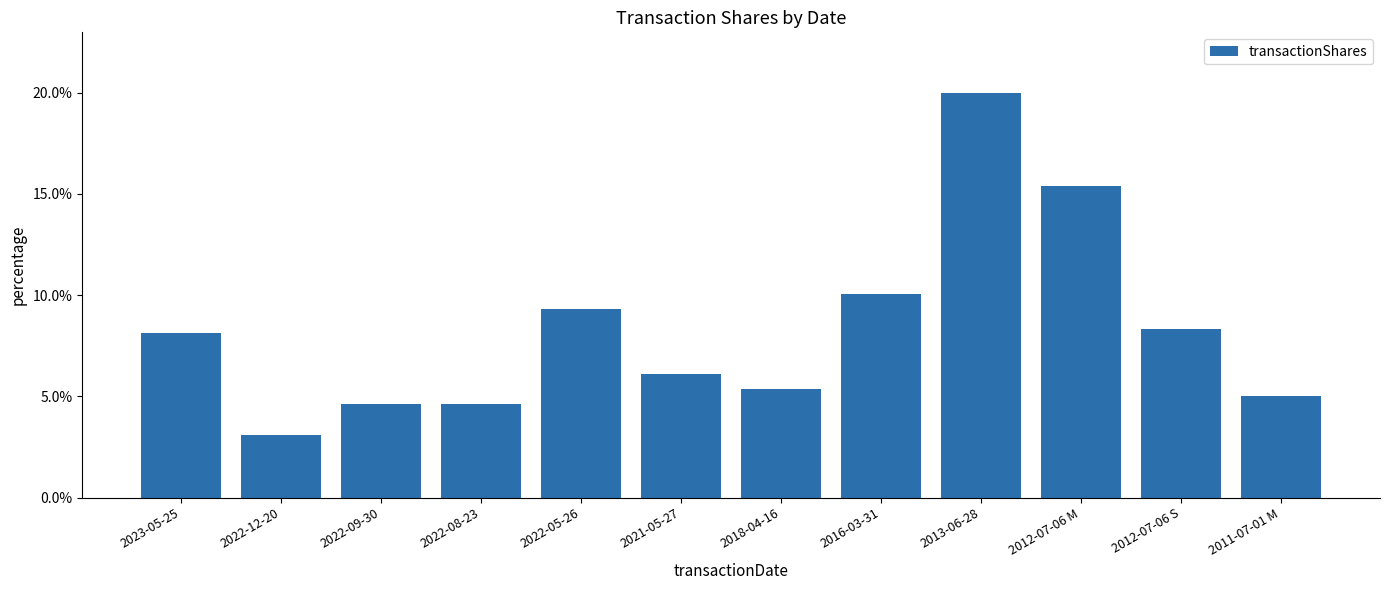

Are the bars horizontal?

No